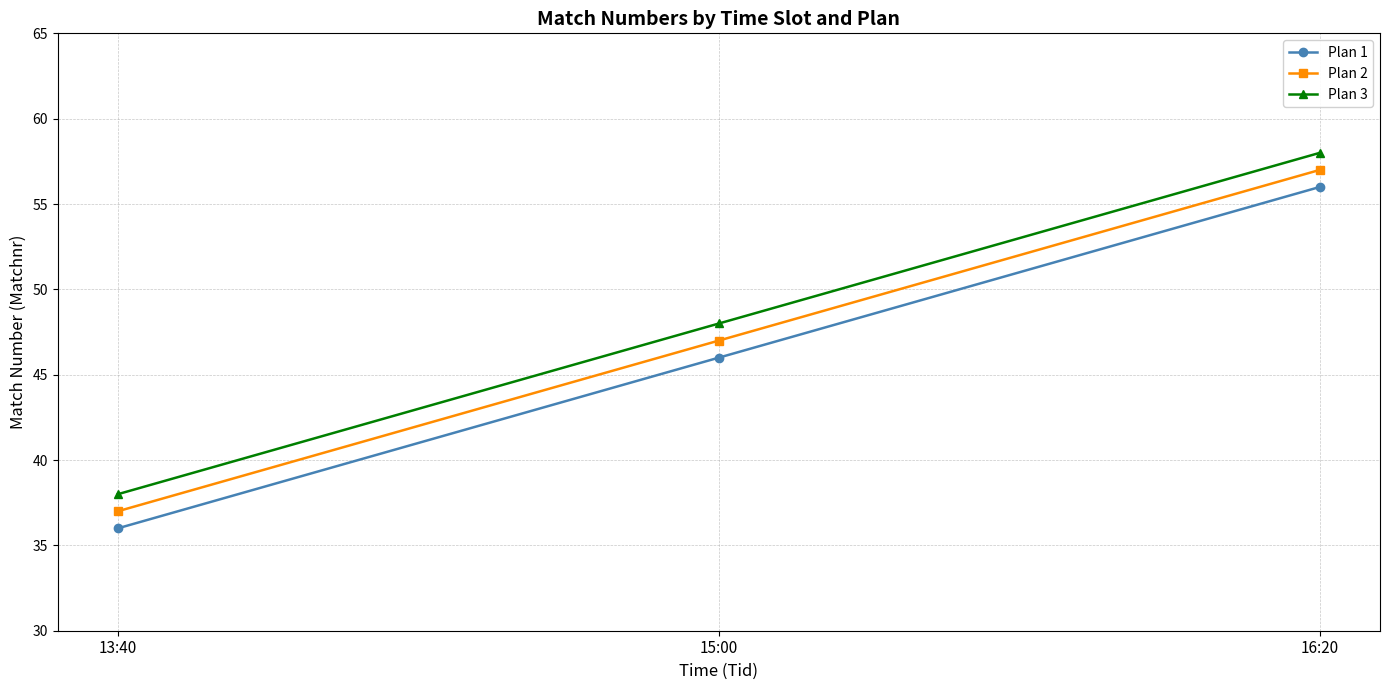

List the labels in order of Plan 2 value, largest first.

16:20, 15:00, 13:40